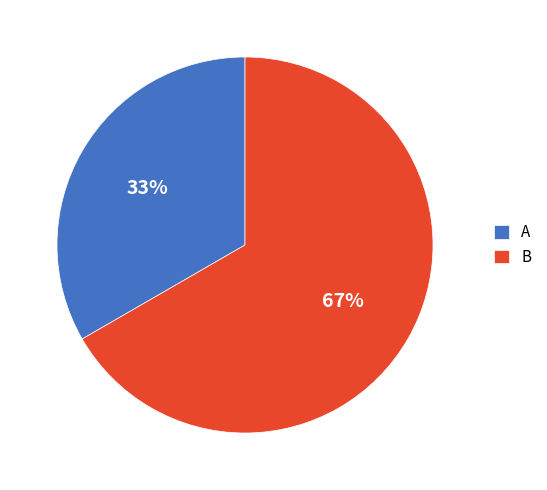

Rank the categories by value from highest to lowest.

B, A